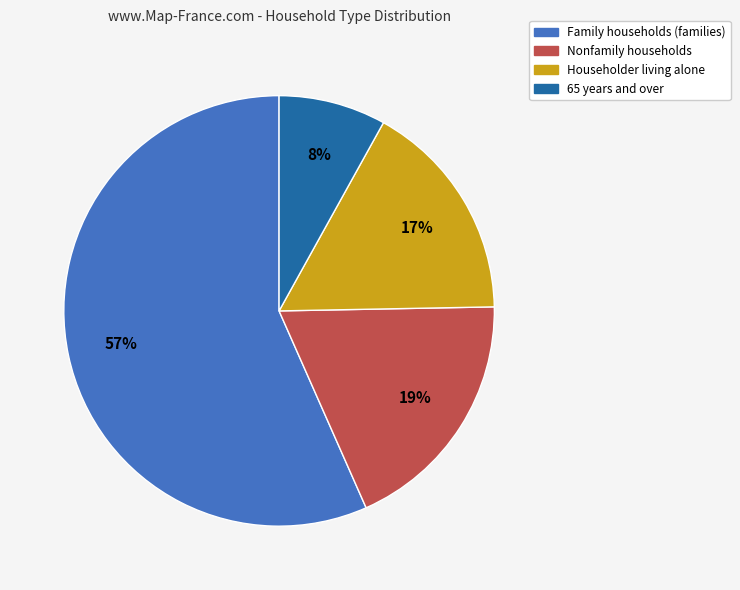

To the nearest percent, what is the combined percentage of Nonfamily households and Family households (families)?

75%